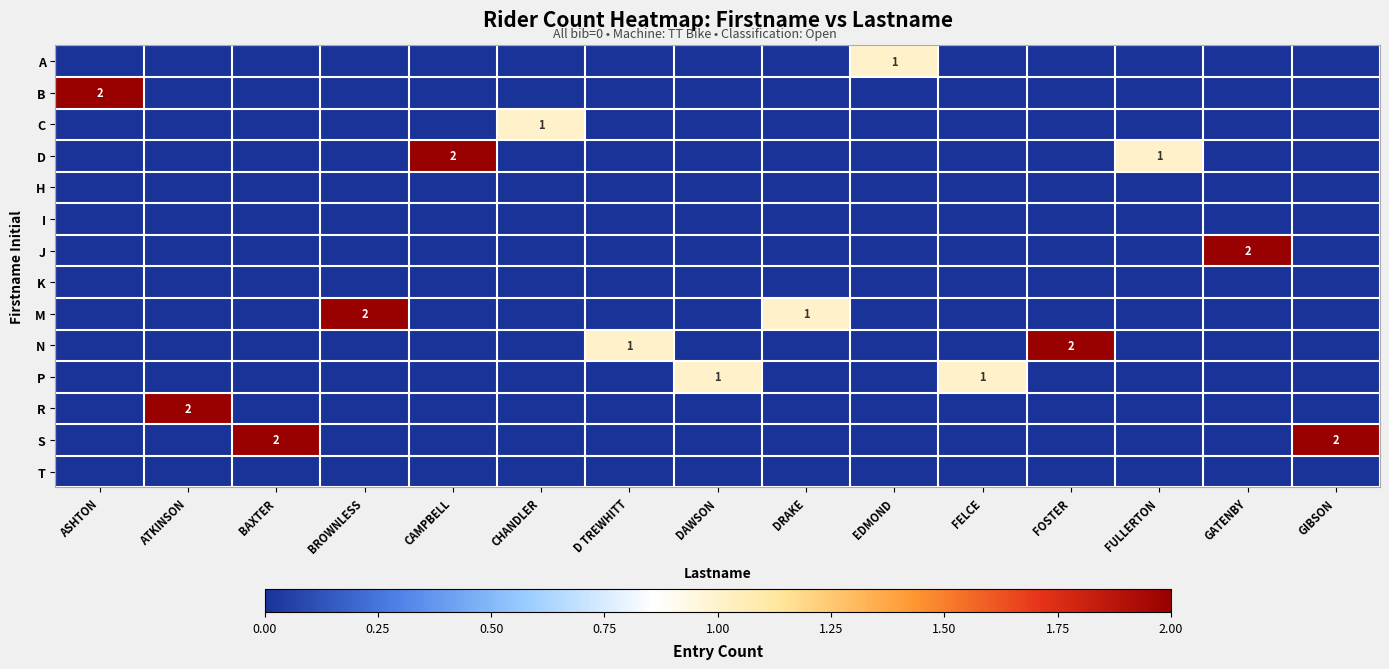

Between CAMPBELL and BAXTER, which is larger?

CAMPBELL